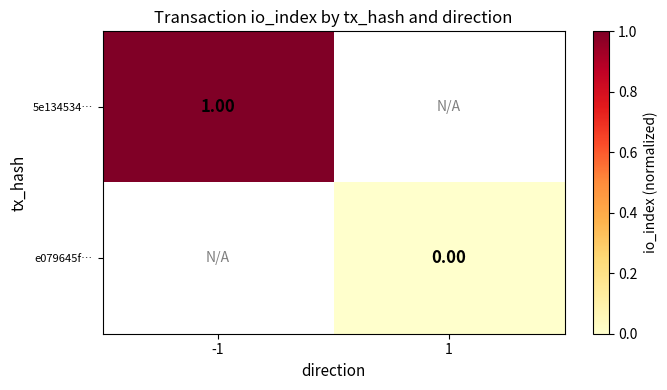

Is the value of e079645f… at 1 greater than the value of 5e134534… at -1?

No